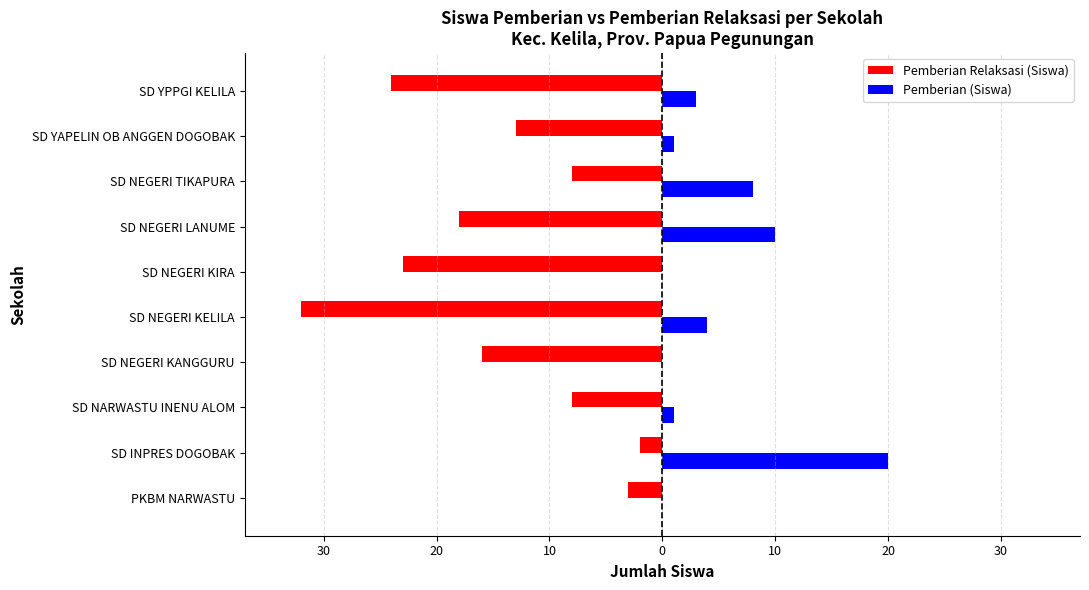

What are all the series names shown in the legend?

Pemberian Relaksasi (Siswa), Pemberian (Siswa)